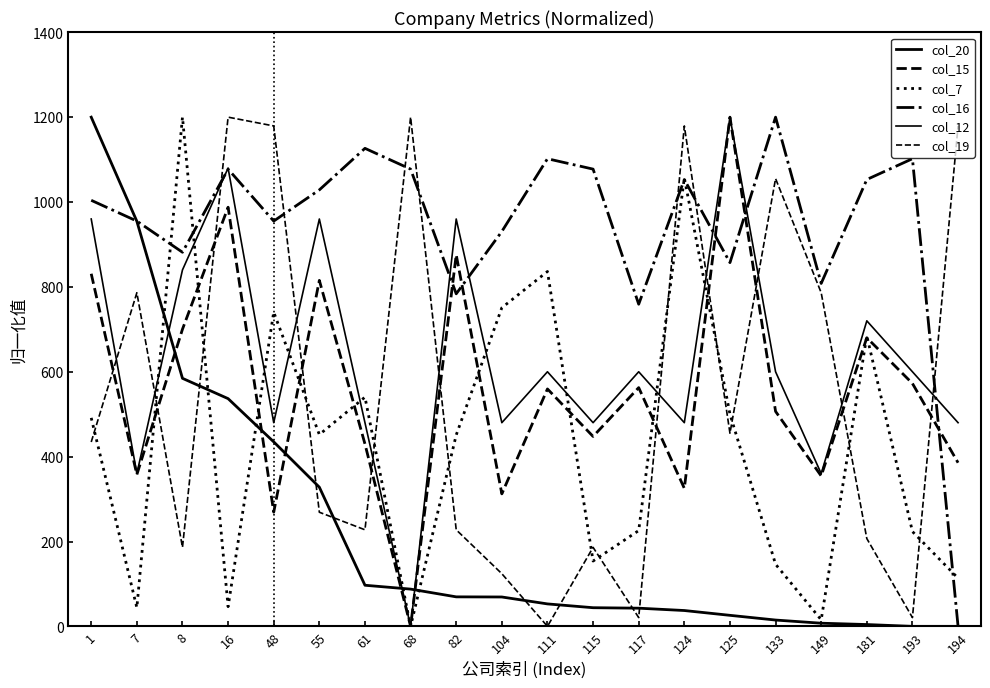

Is this an area chart (filled region under the line)?

No